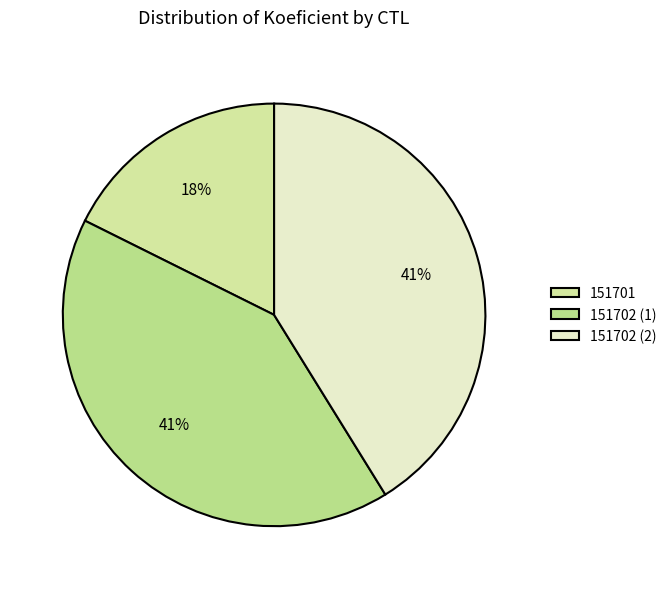

How many slices are in this pie chart?

3